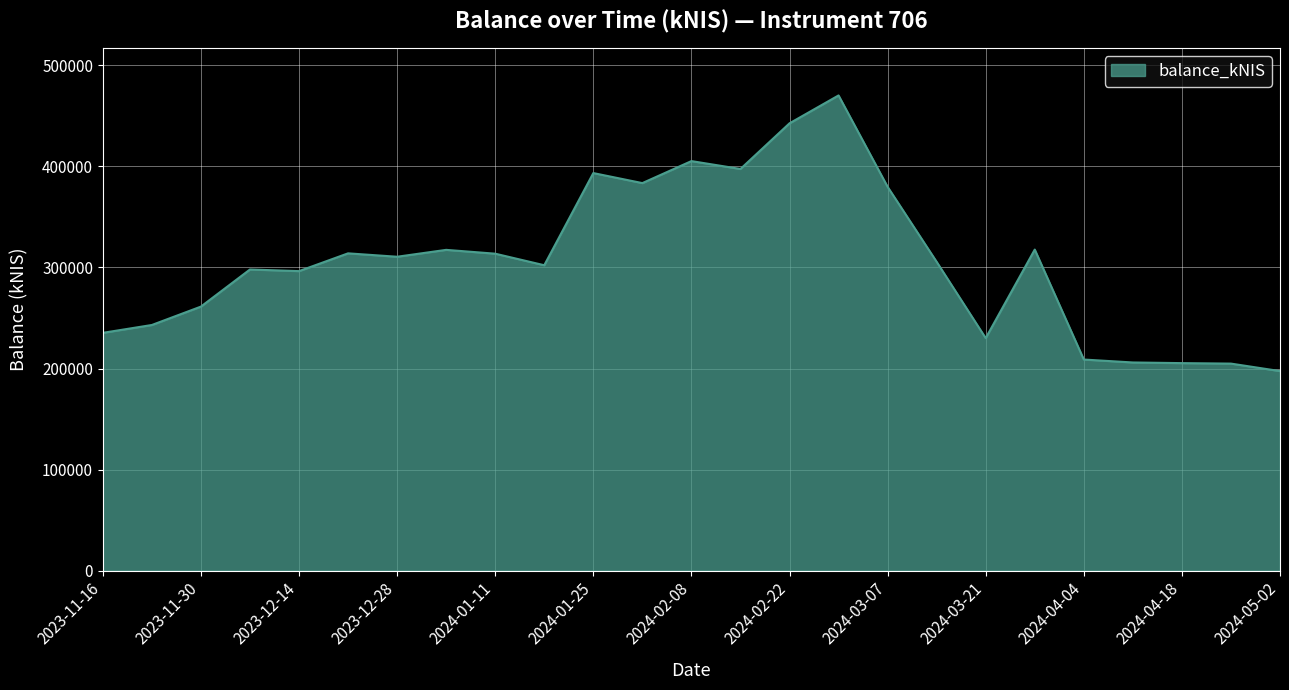

What is the minimum value shown in the chart?

197457.7